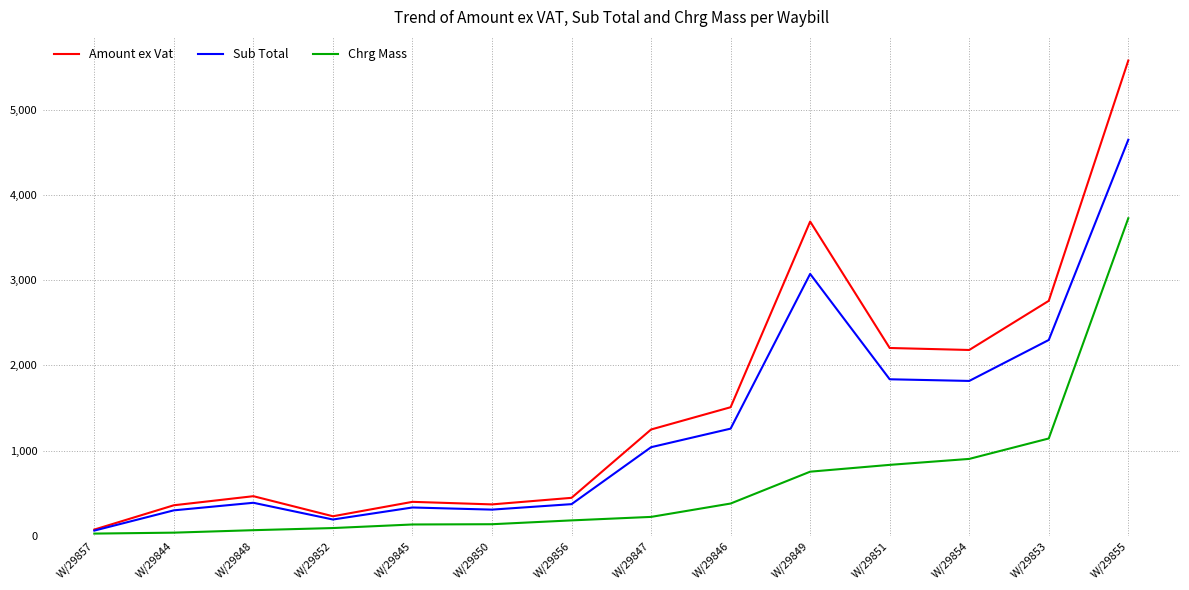

At which label is Sub Total closest to 2355?

W/29853